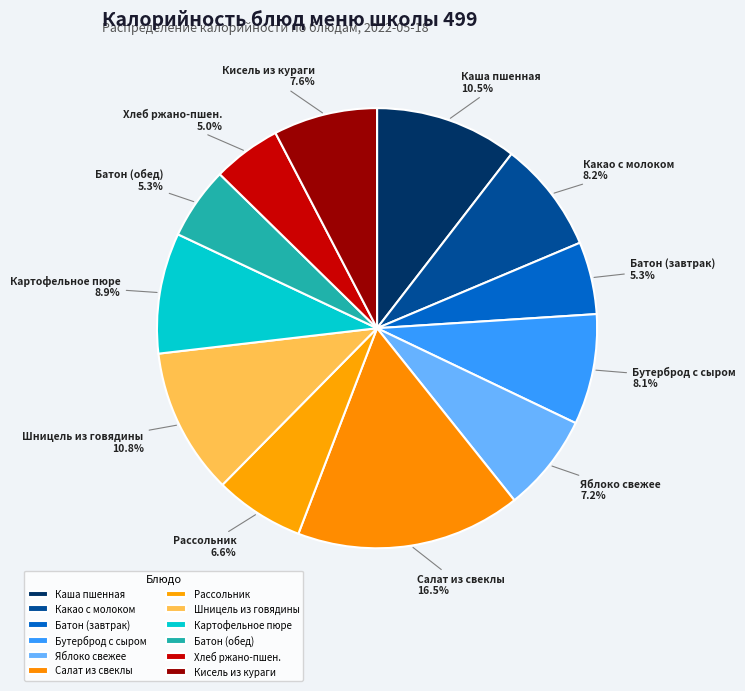

To the nearest percent, what is the average slice percentage?

8%